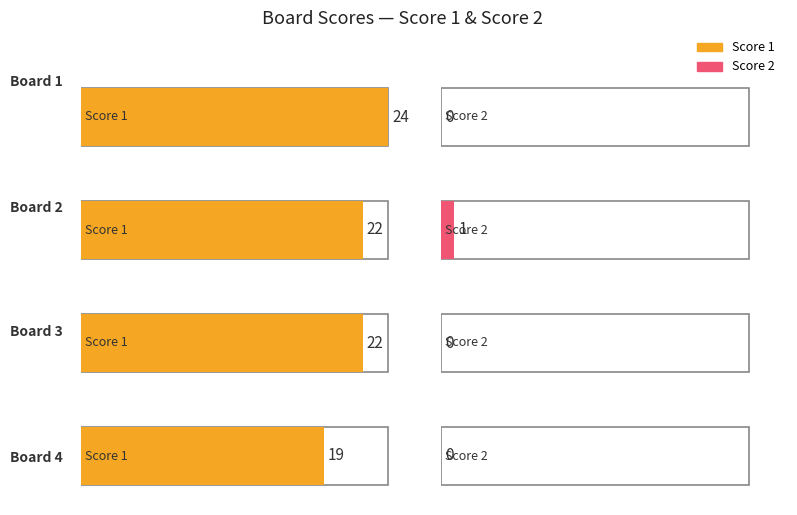

List the series in order of their peak value, lowest first.

Score 2, Score 1